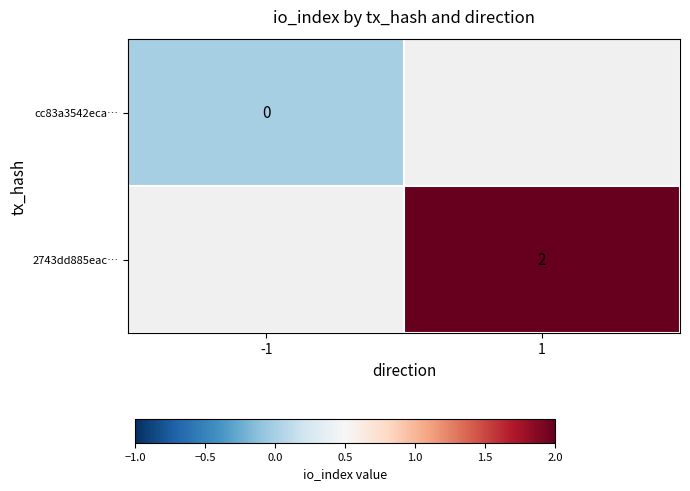

The 2743dd885eac… series shows 2 at 1. True or false?

True